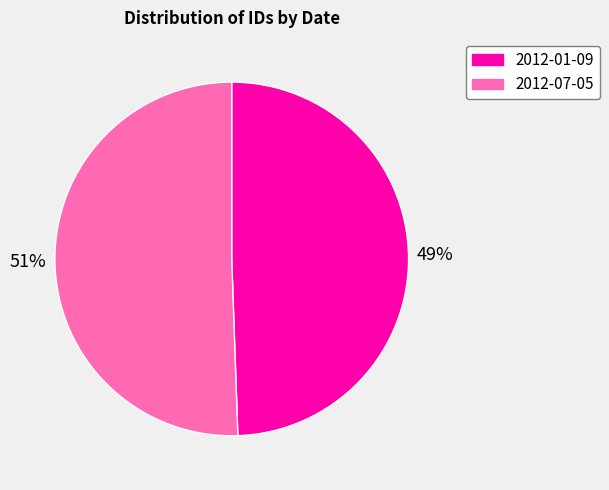

The 2012-07-05 slice represents 42% of the pie. True or false?

False